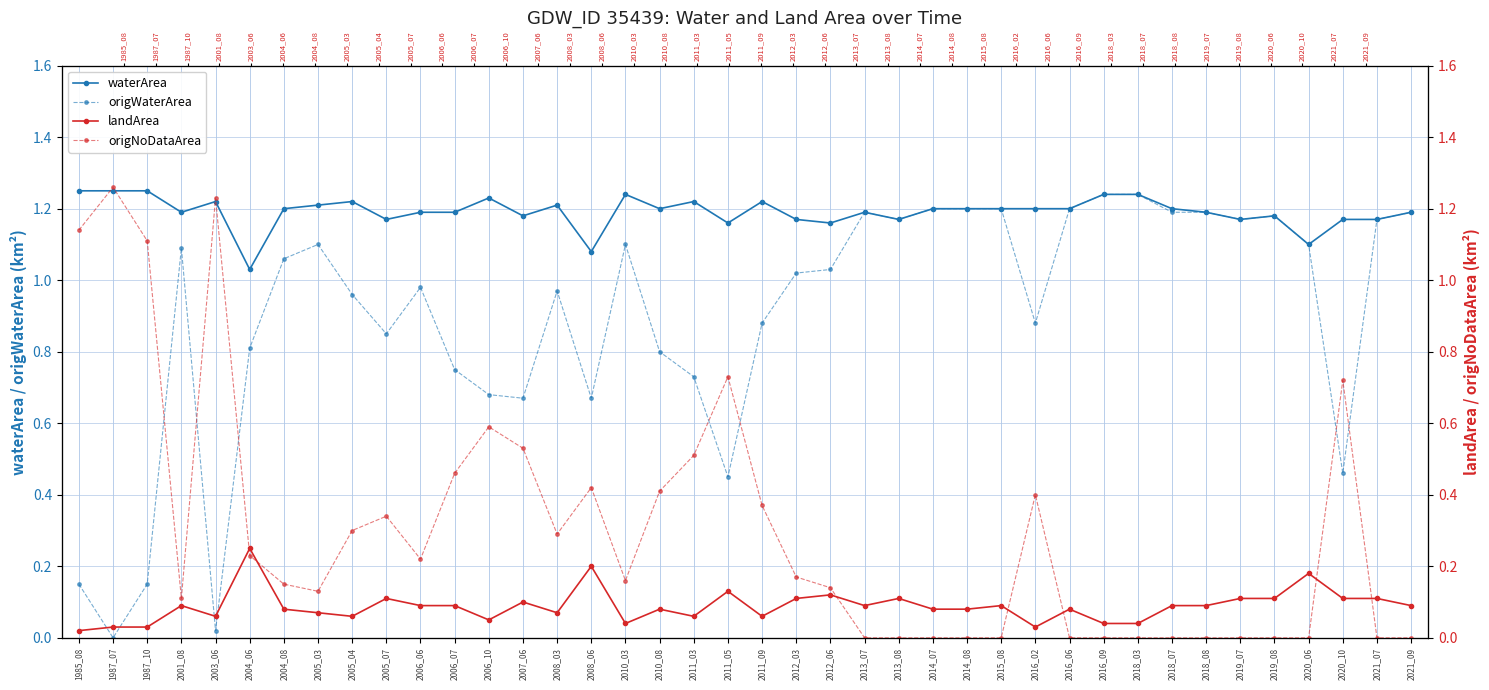

List the series in order of their overall mean, lowest first.

landArea, origNoDataArea, origWaterArea, waterArea